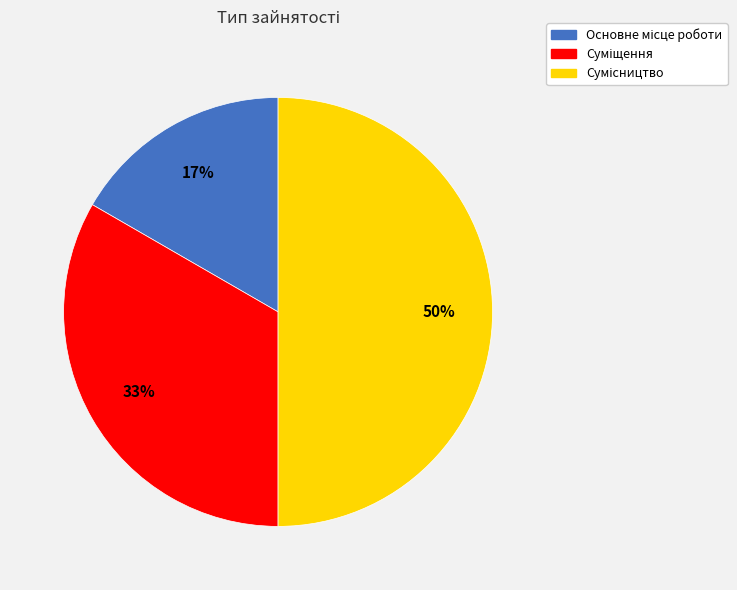

To the nearest percent, what is the average slice percentage?

33%